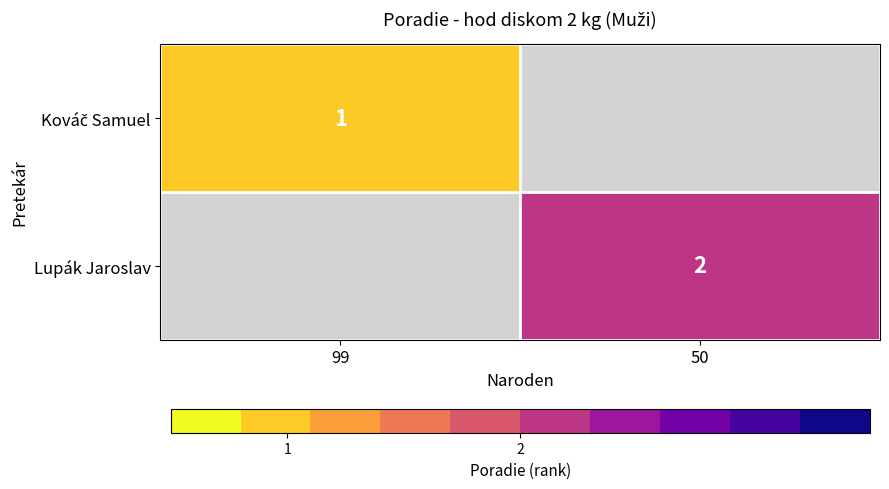

Which category has the lowest value in the Kováč Samuel series?

99